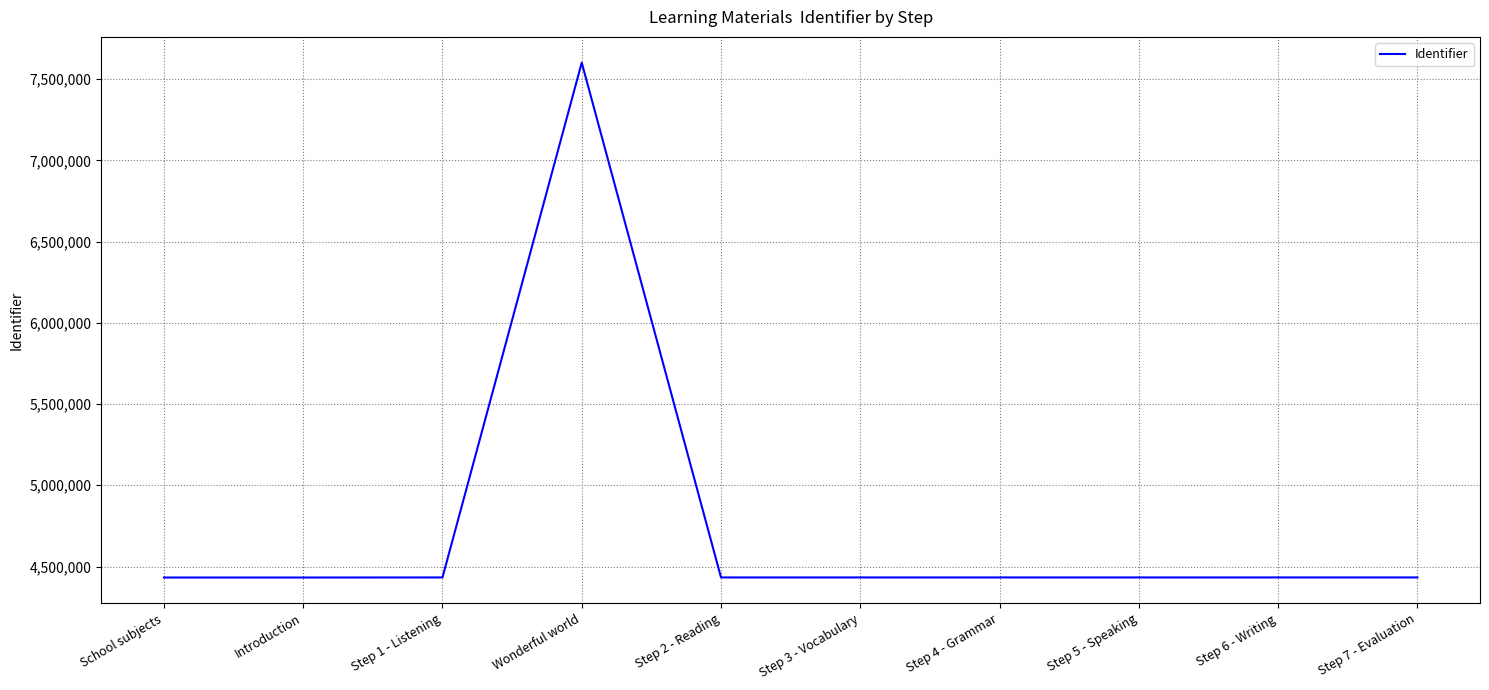

The value at Step 7 - Evaluation is 6040370. True or false?

False